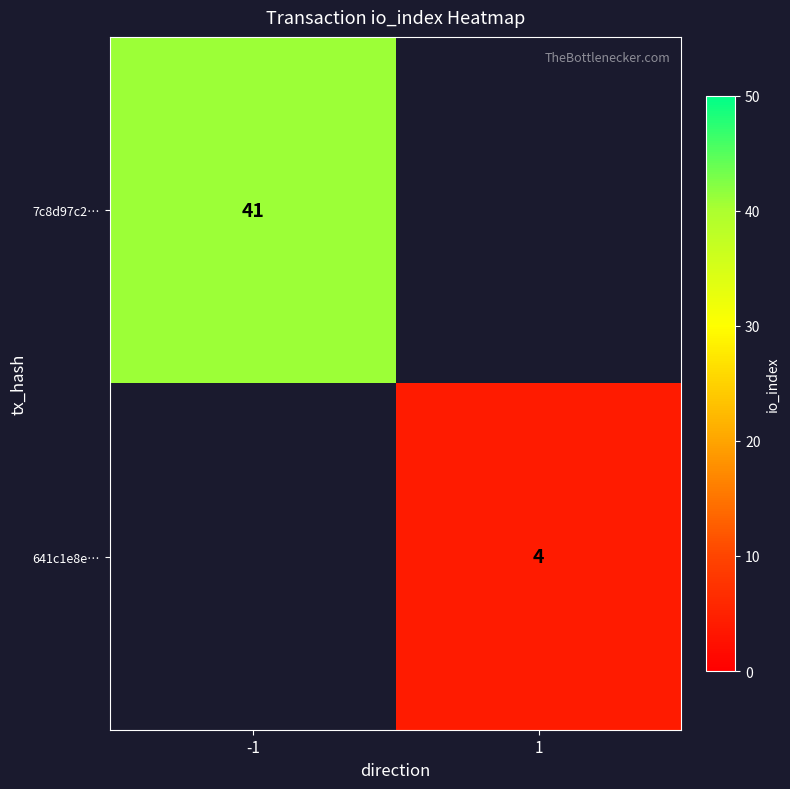

Is the value of 641c1e8e… at 1 greater than the value of 7c8d97c2… at -1?

No